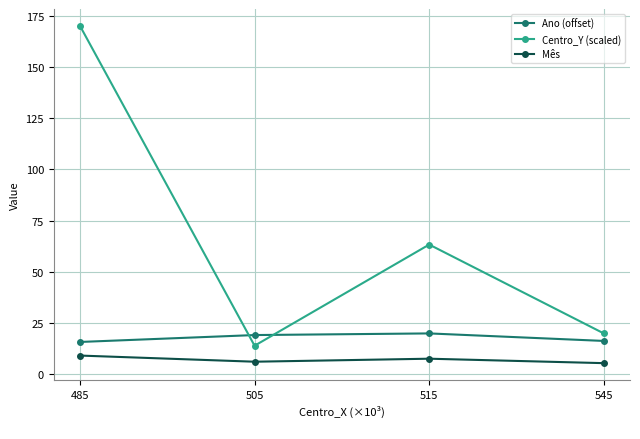

True or false: Centro_Y (scaled) and Mês intersect in this chart.

False